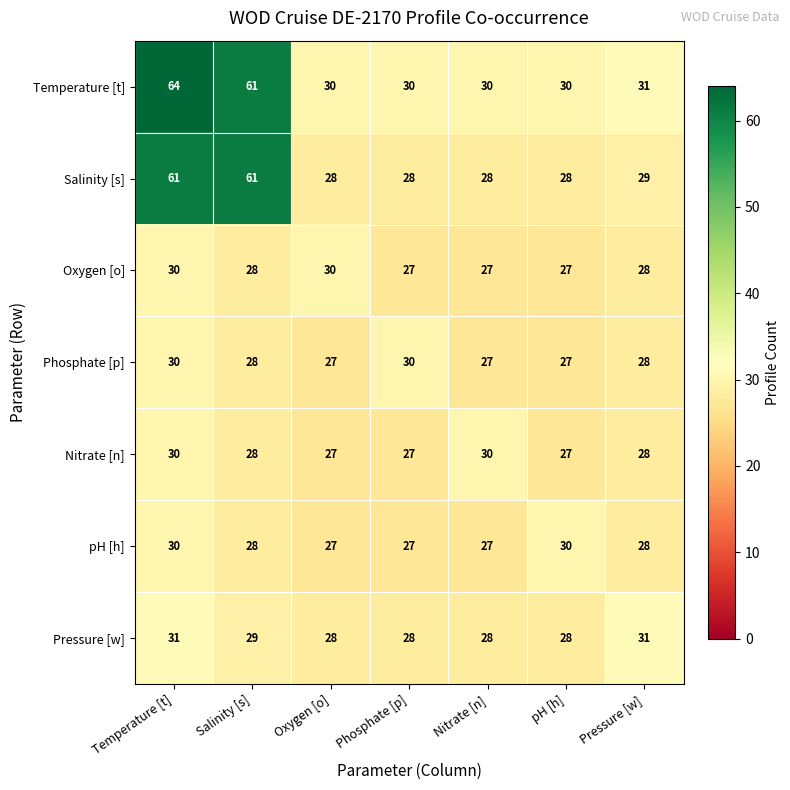

The value of Salinity [s] at Temperature [t] is 61. True or false?

True